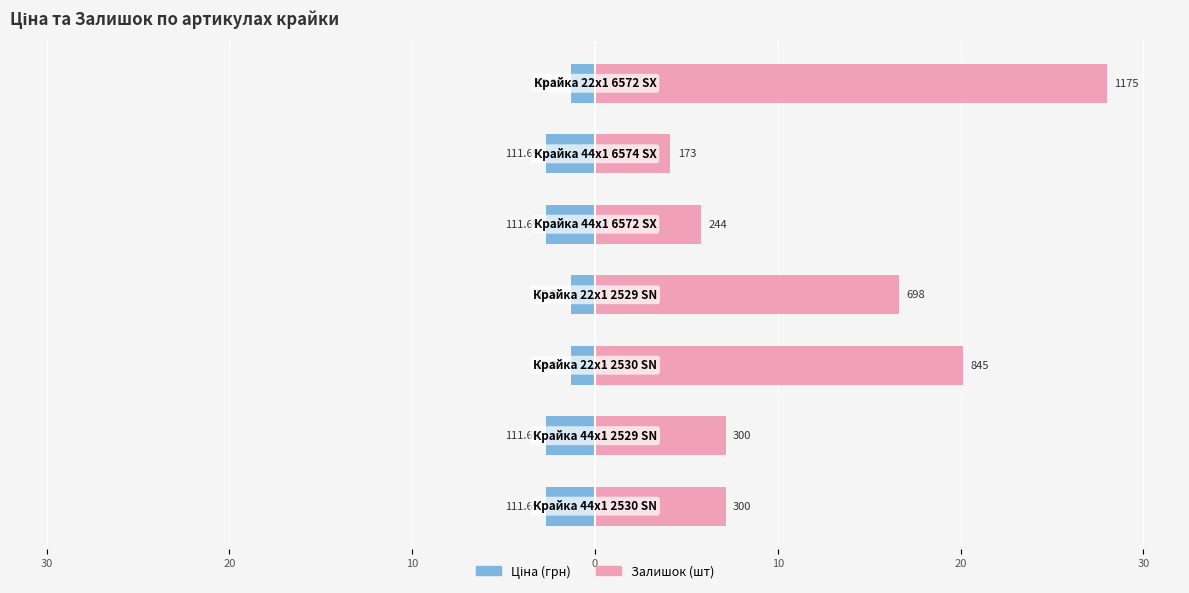

How many bars are there in total?

14